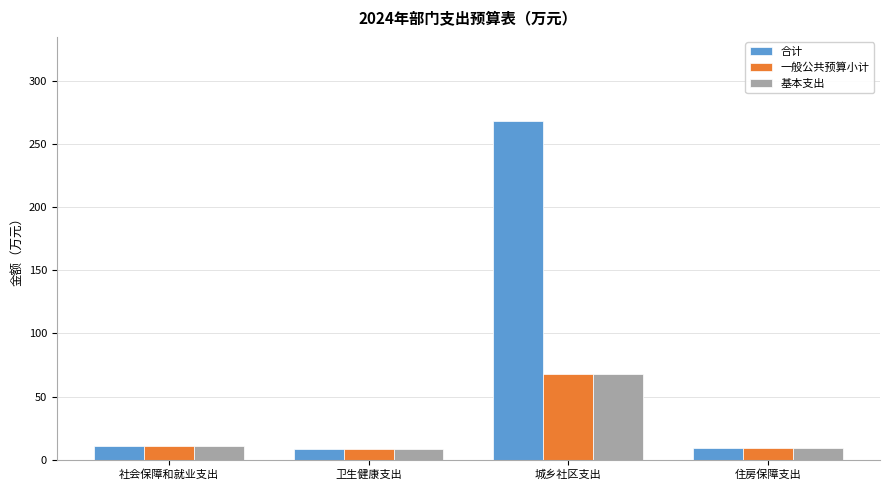

True or false: 合计 has a value of 8.9 at 住房保障支出.

True